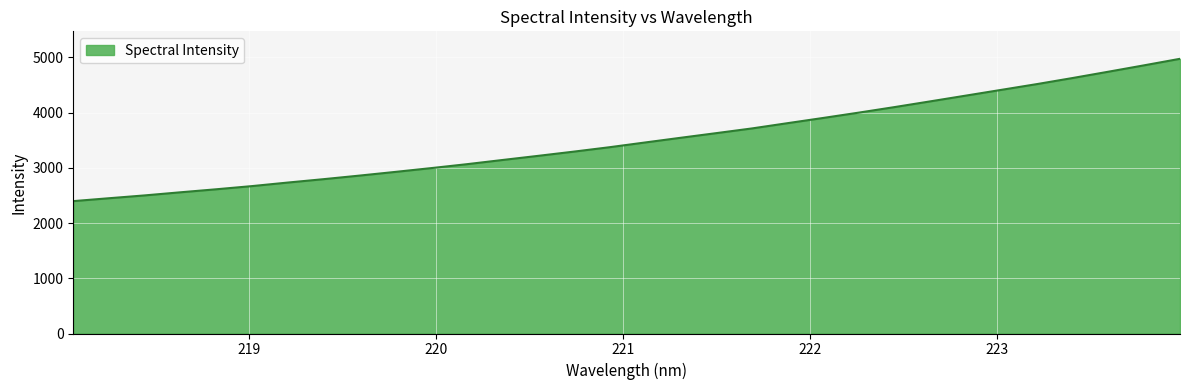

What is the smallest value displayed?

2397.7